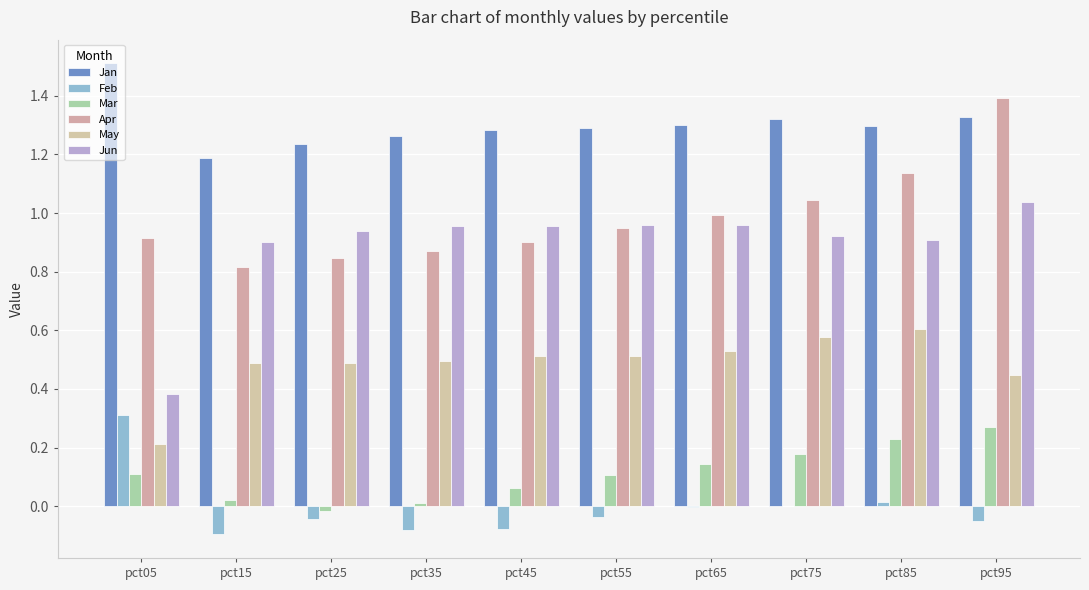

What is the lowest value of the May series?

0.2